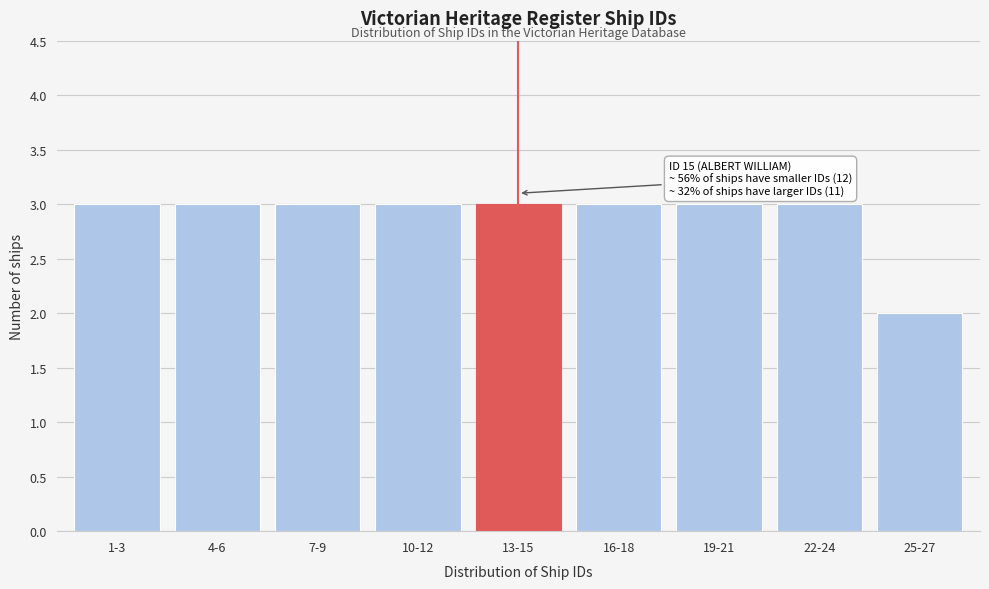

Reading left to right, transcribe all the data shown in this chart.

3	3	3	3	3	3	3	3	2